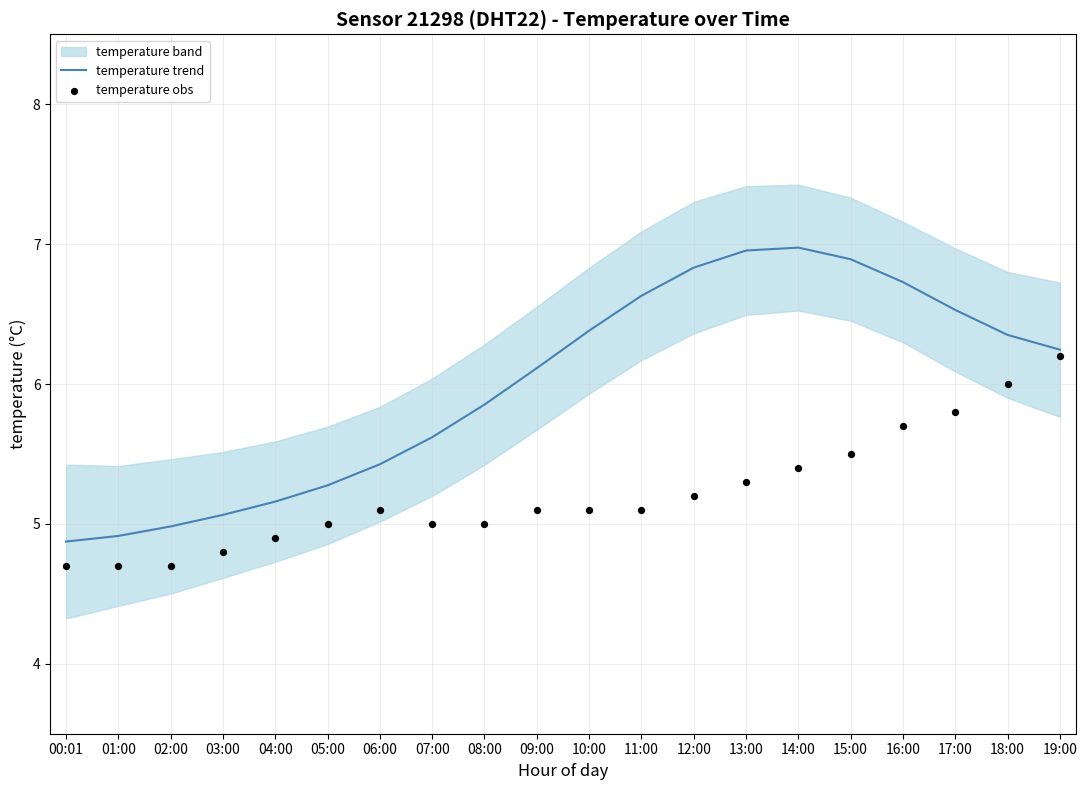

The temperature trend series shows 2.6 at 01:00. True or false?

False